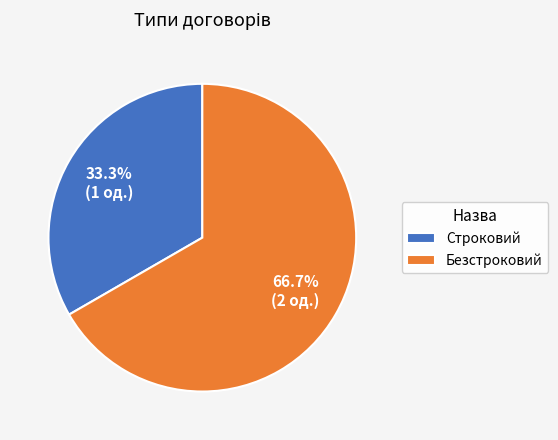

How many slices are in this pie chart?

2